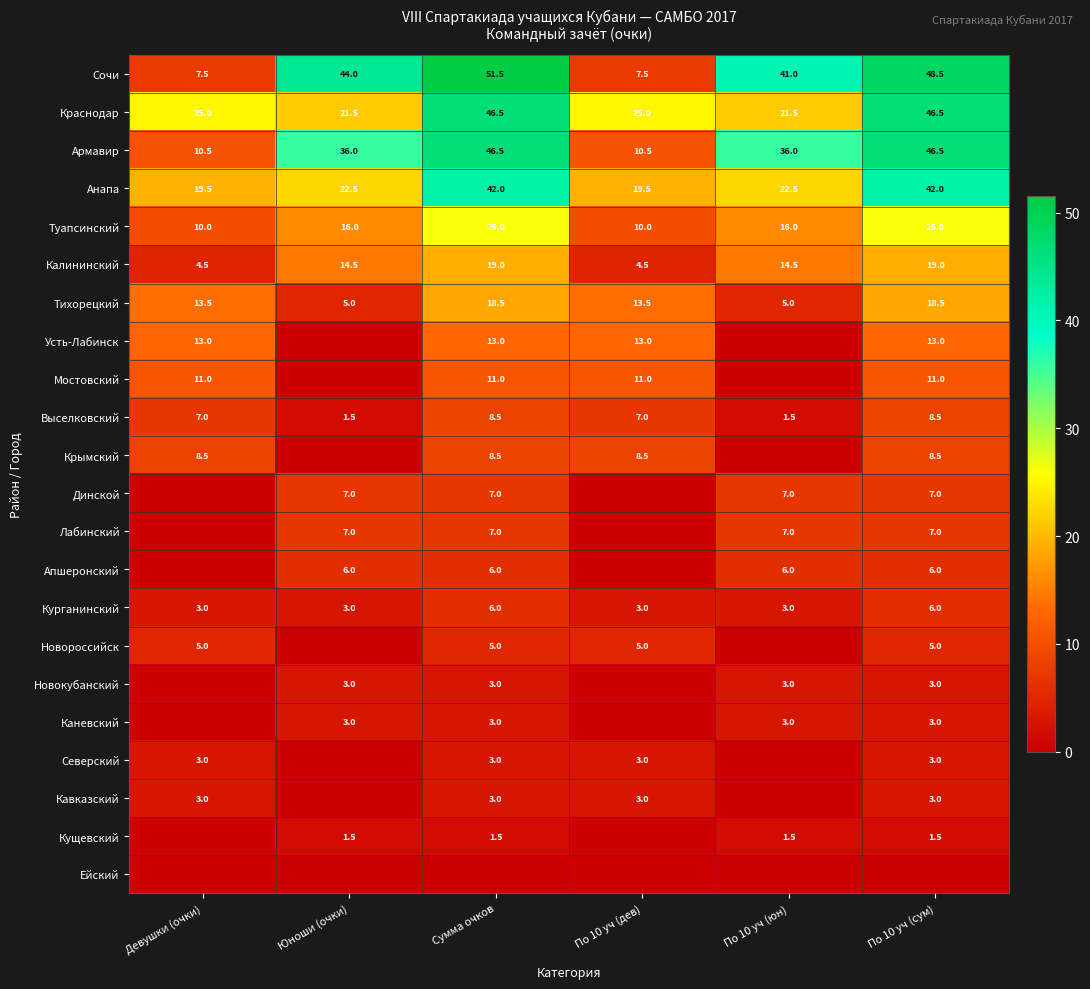

Is the value of Апшеронский at По 10 уч (сум) greater than the value of Крымский at Сумма очков?

No